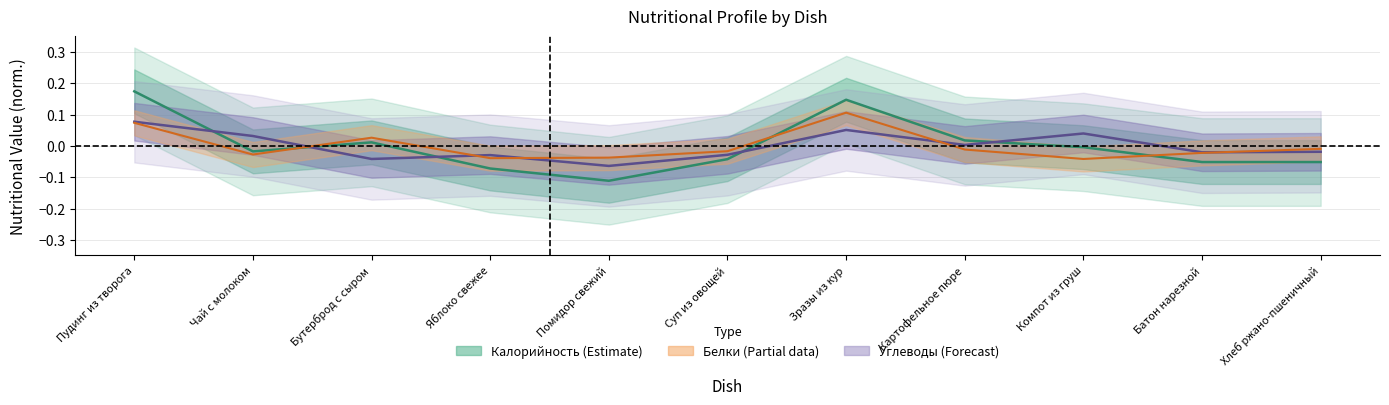

At which label does Белки reach its peak?

Зразы из кур